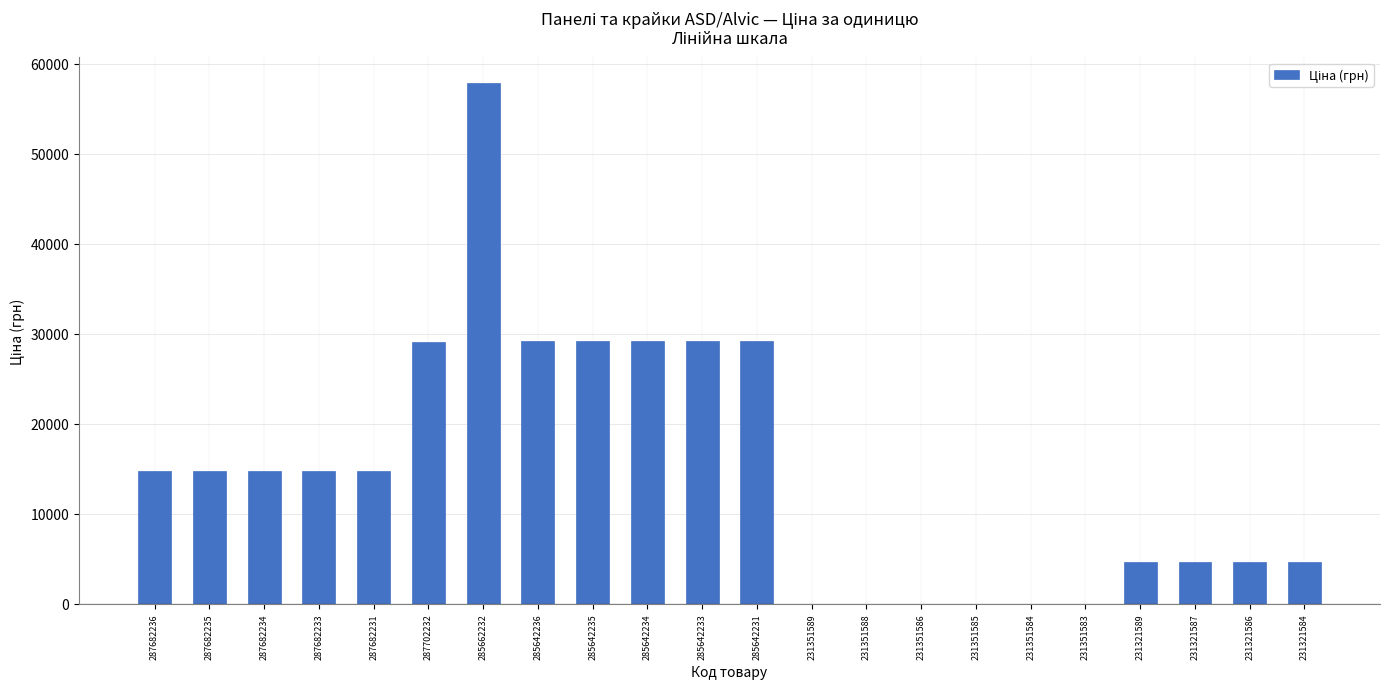

What is the greatest value displayed?

57826.2